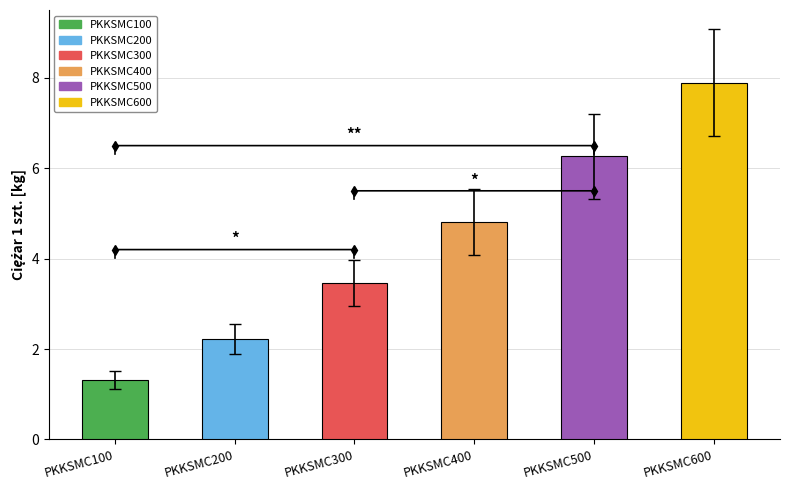

Does the chart contain any negative values?

No